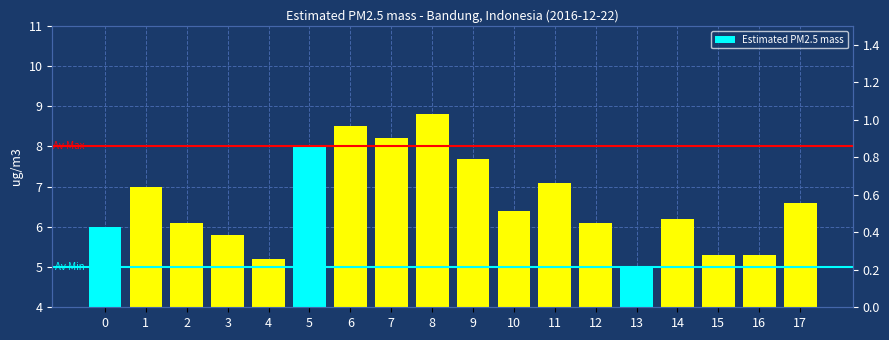

The chart shows a value of 3.2 at 6. True or false?

False